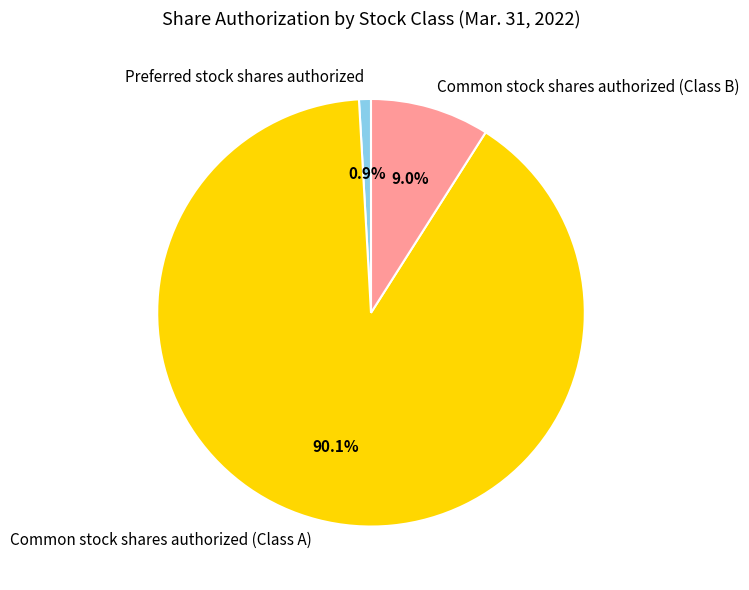

To the nearest percent, what portion does Common stock shares authorized (Class A) represent?

90%